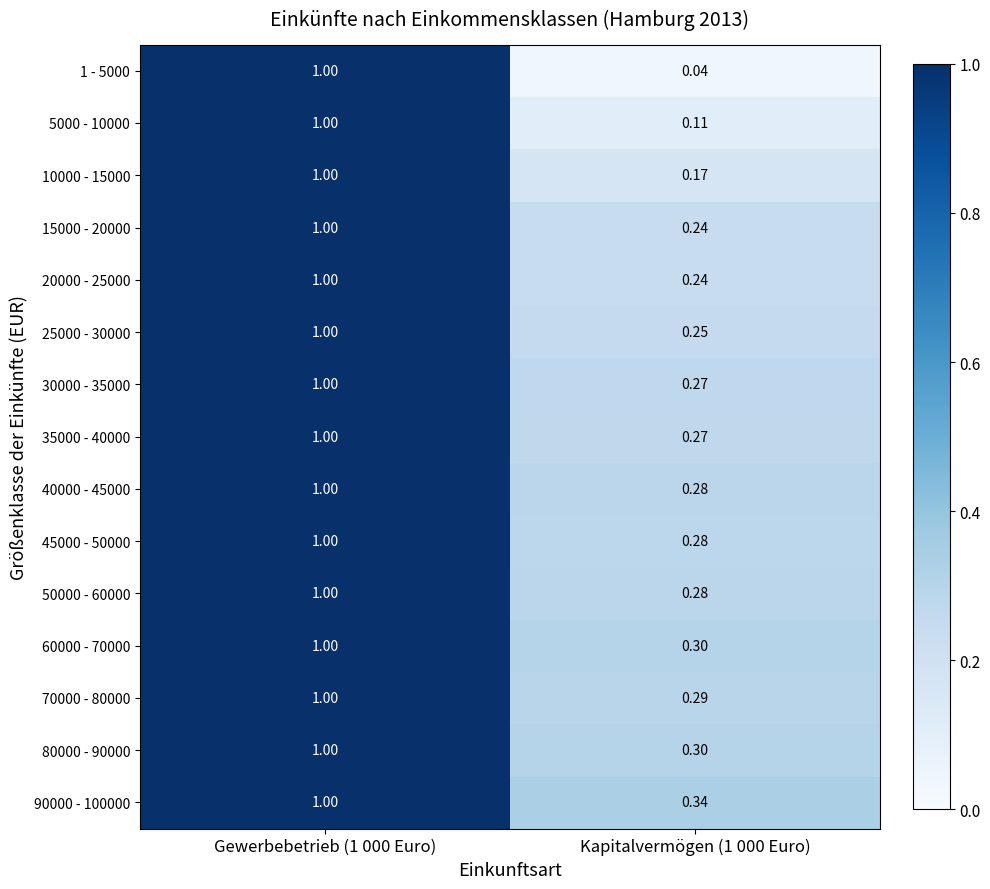

How many data points in 25000 - 30000 are less than 1?

1